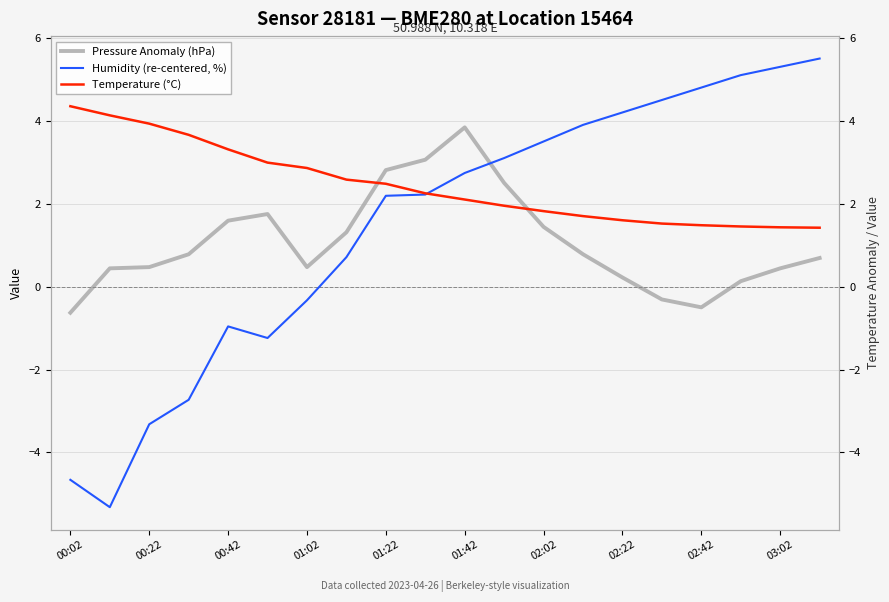

What is the difference between the Temperature (°C) values at 15 and 12?

0.3